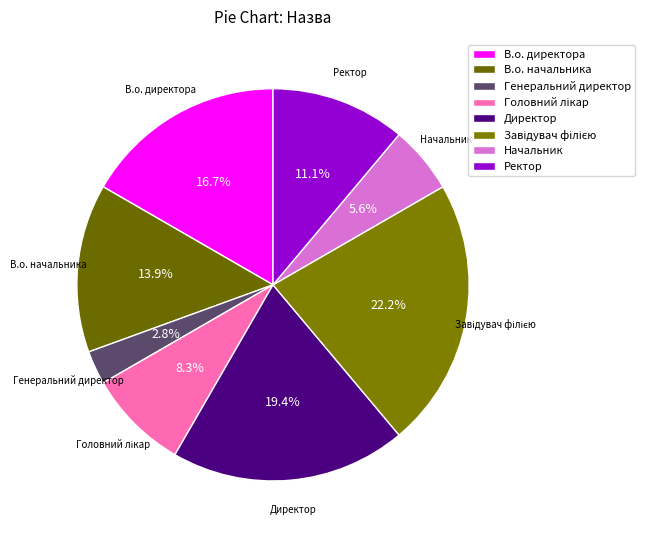

How many segments does this pie chart have?

8